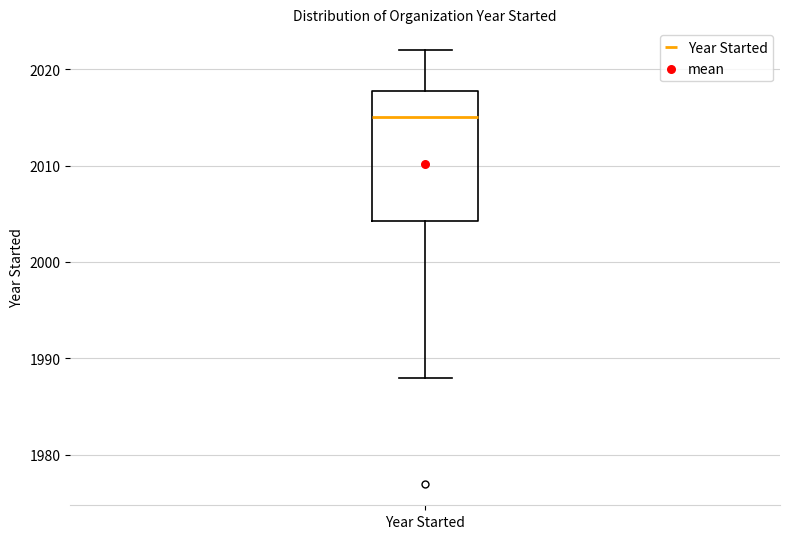

Where does the upper whisker of the box for Year Started end on the y-axis? The values are not printed on the chart, so give them approximately, as read against the axis.

2022